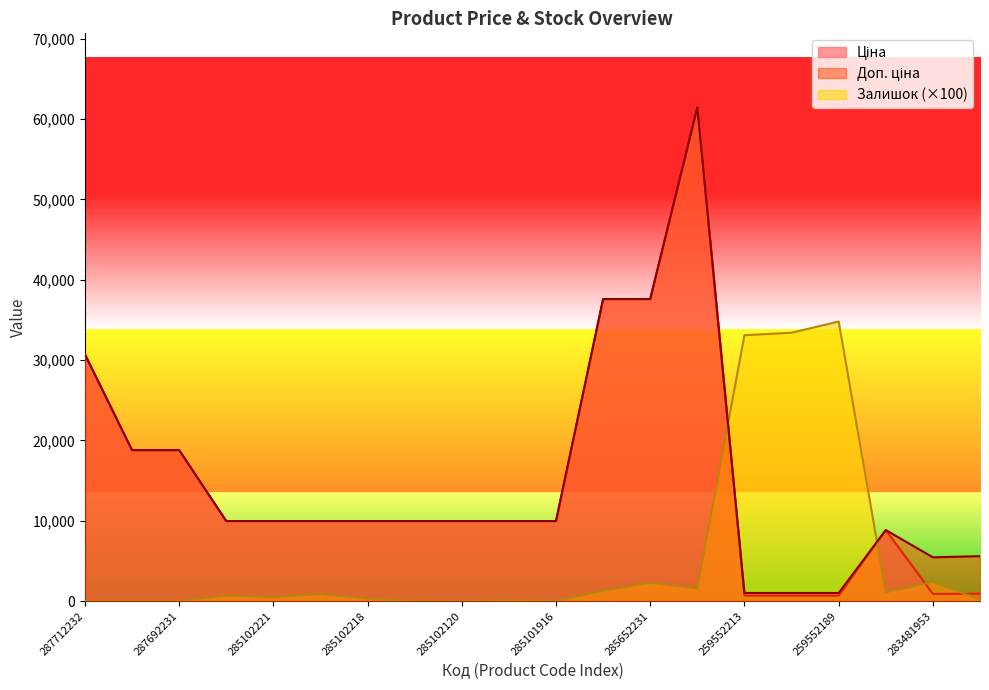

What value does the Доп. ціна series have at 283451953?

5607.2